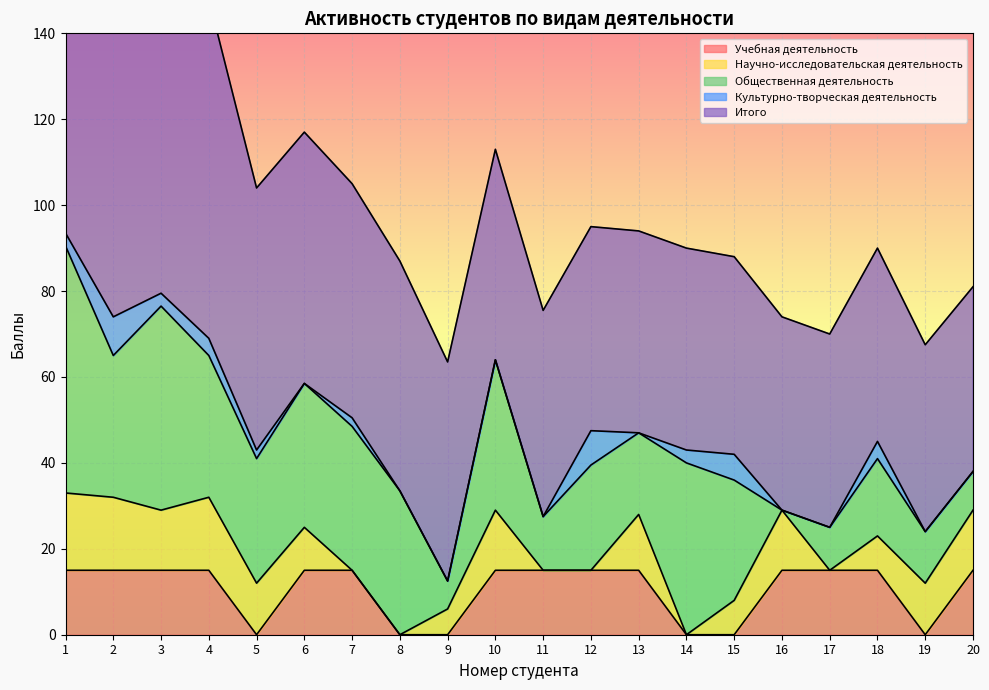

Reading left to right, list all the values displayed in this chart.

Учебная деятельность: 1=15.0	2=15.0	3=15.0	4=15.0	5=0.0	6=15.0	7=15.0	8=0.0	9=0.0	10=15.0	11=15.0	12=15.0	13=15.0	14=0.0	15=0.0	16=15.0	17=15.0	18=15.0	19=0.0	20=15.0
Научно-исследовательская деятельность: 1=18.0	2=17.0	3=14.0	4=17.0	5=12.0	6=10.0	7=0.0	8=0.0	9=6.0	10=14.0	11=0.0	12=0.0	13=13.0	14=0.0	15=8.0	16=14.0	17=0.0	18=8.0	19=12.0	20=14.0
Общественная деятельность: 1=57.5	2=33.0	3=47.5	4=33.0	5=29.0	6=33.5	7=33.5	8=33.5	9=6.5	10=35.0	11=12.5	12=24.5	13=19.0	14=40.0	15=28.0	16=0.0	17=10.0	18=18.0	19=12.0	20=9.0
Культурно-творческая деятельность: 1=3.0	2=9.0	3=3.0	4=4.0	5=2.0	6=0.0	7=2.0	8=0.0	9=0.0	10=0.0	11=0.0	12=8.0	13=0.0	14=3.0	15=6.0	16=0.0	17=0.0	18=4.0	19=0.0	20=0.0
Итого: 1=133.5	2=119.0	3=90.5	4=79.0	5=61.0	6=58.5	7=54.5	8=53.5	9=51.0	10=49.0	11=48.0	12=47.5	13=47.0	14=47.0	15=46.0	16=45.0	17=45.0	18=45.0	19=43.5	20=43.0